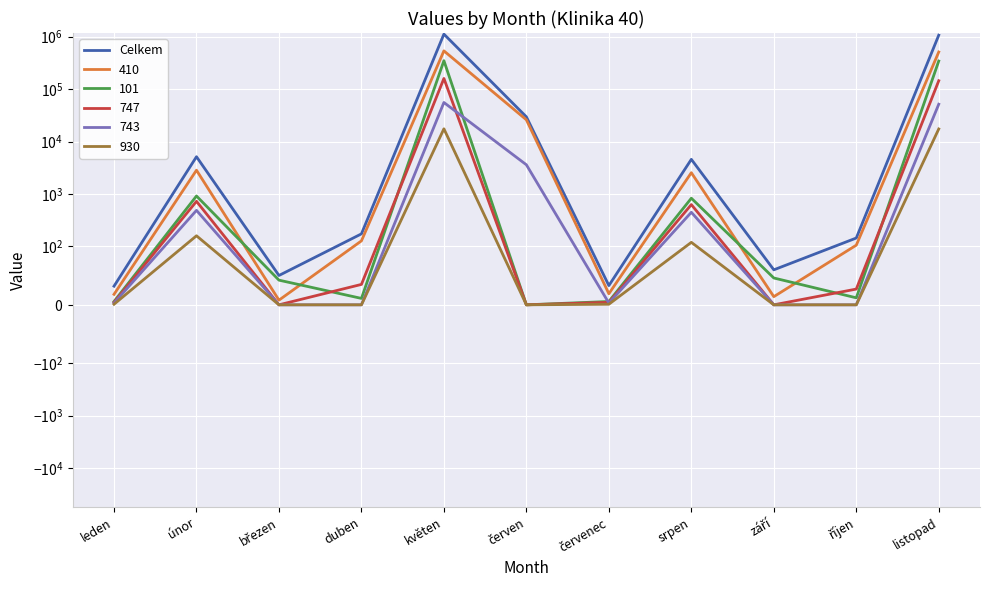

How many interior local peaks (higher than both neighbors) does the data have?

3